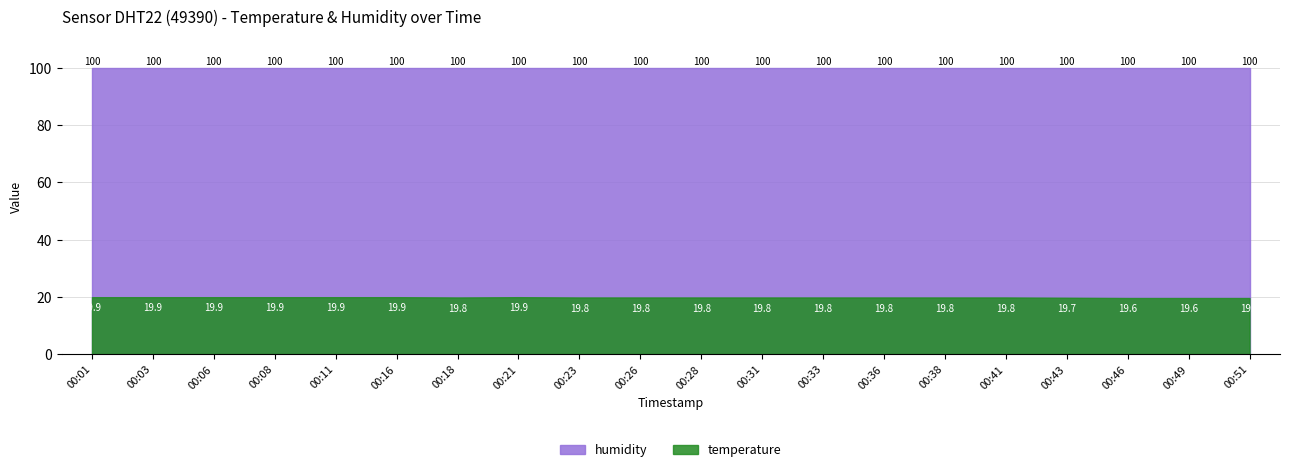

Between 00:06 and 00:41, which is larger?

00:06